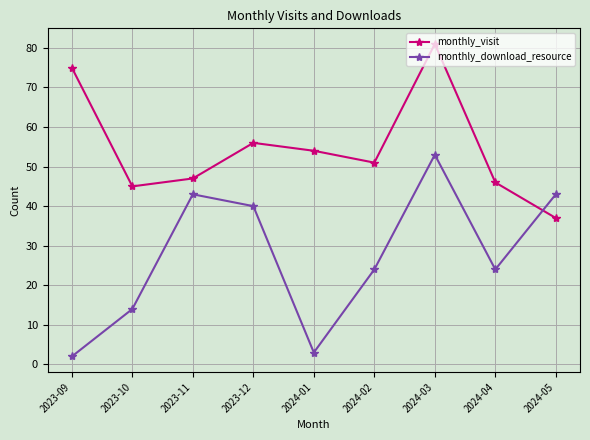

Count the number of data series in this chart.

2